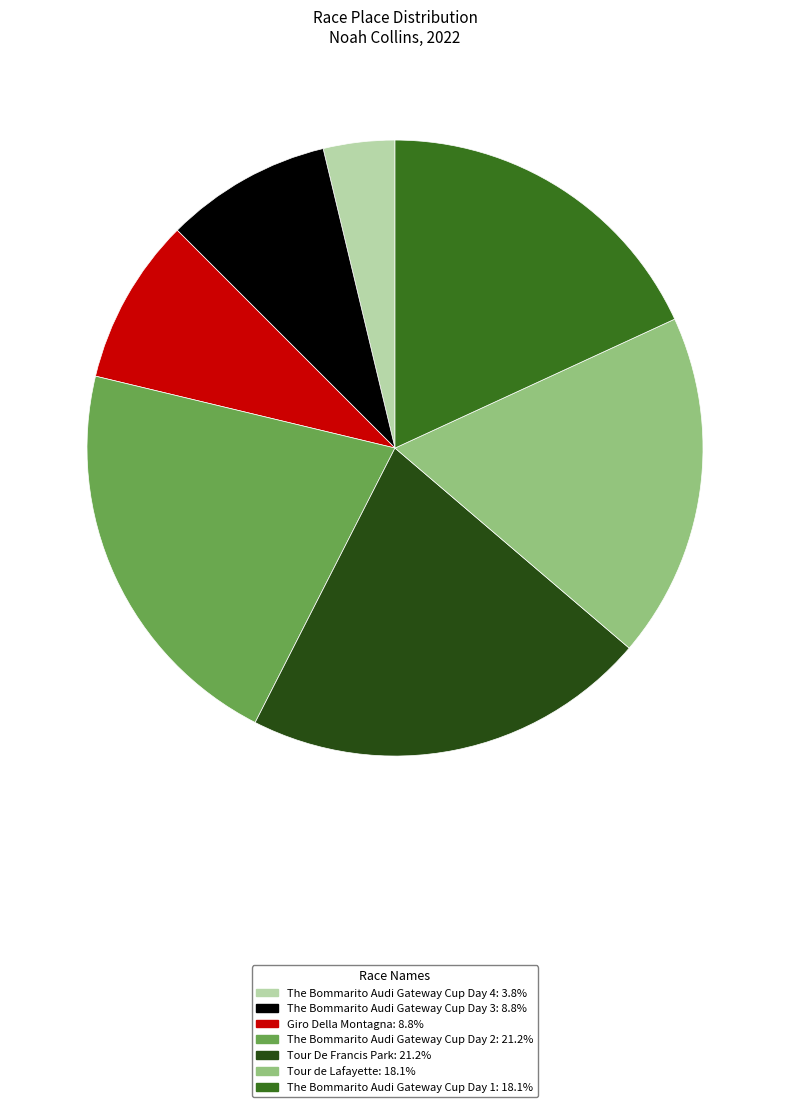

How many segments does this pie chart have?

7